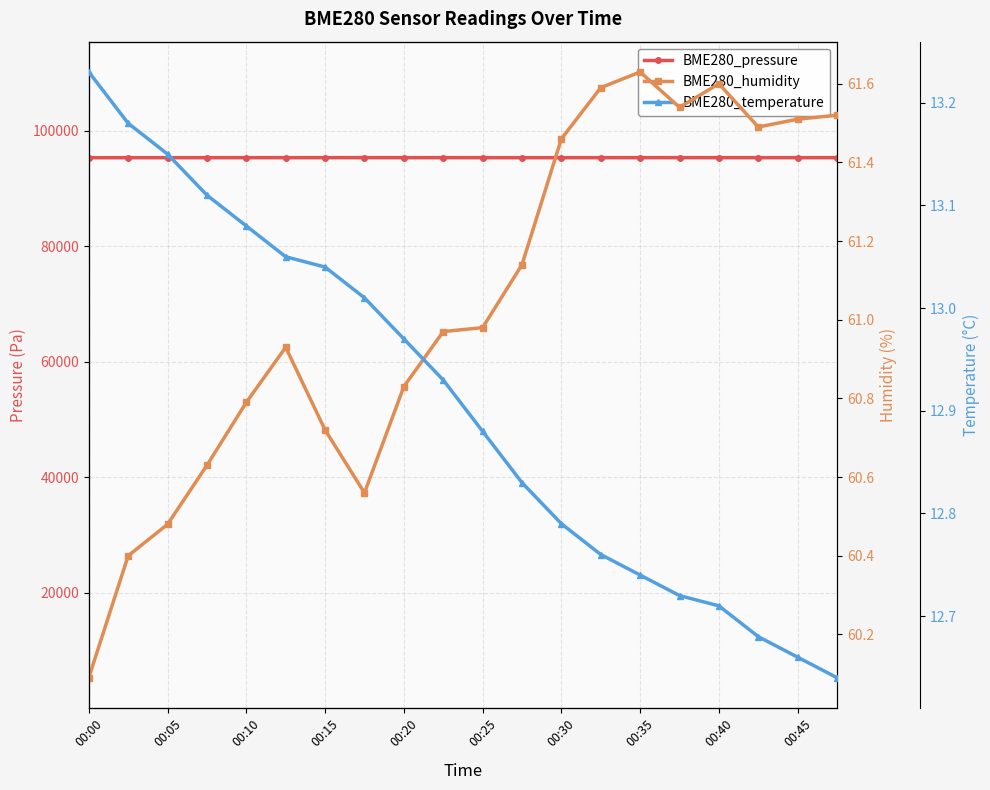

Is the value of BME280_temperature at 00:37 greater than the value of BME280_humidity at 00:07?

No